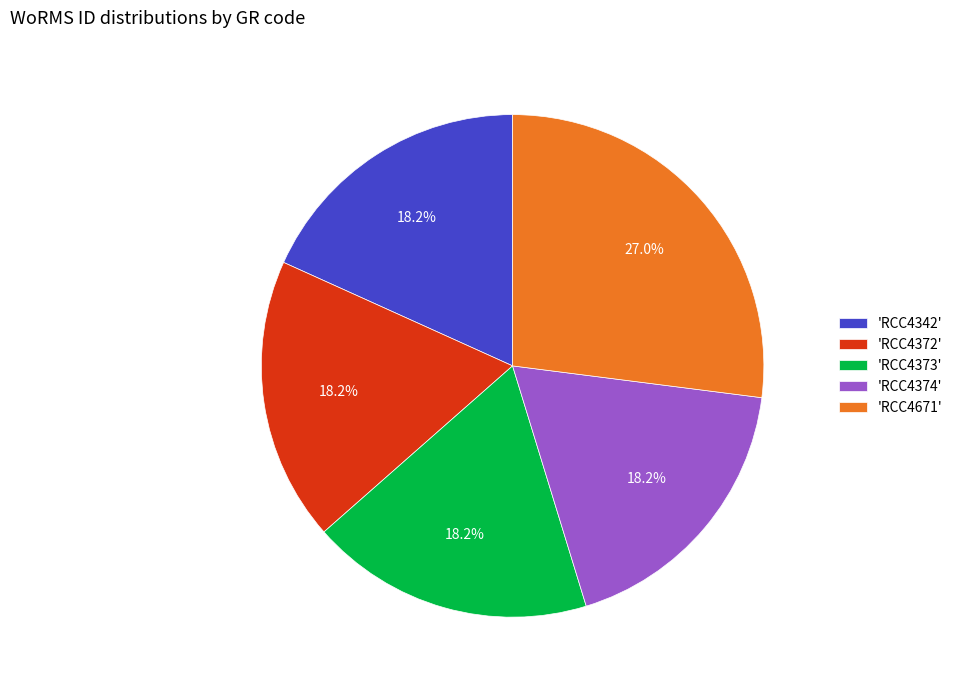

Approximately how many times larger is the value at 'RCC4342' compared to 'RCC4373'?

1.0